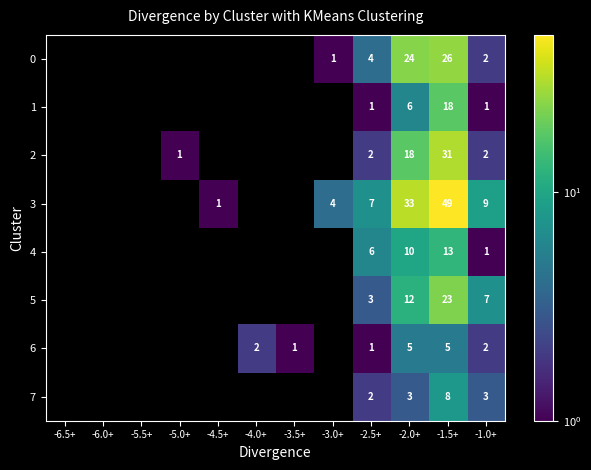

True or false: 5 has a value of 3 at -2.5+.

True